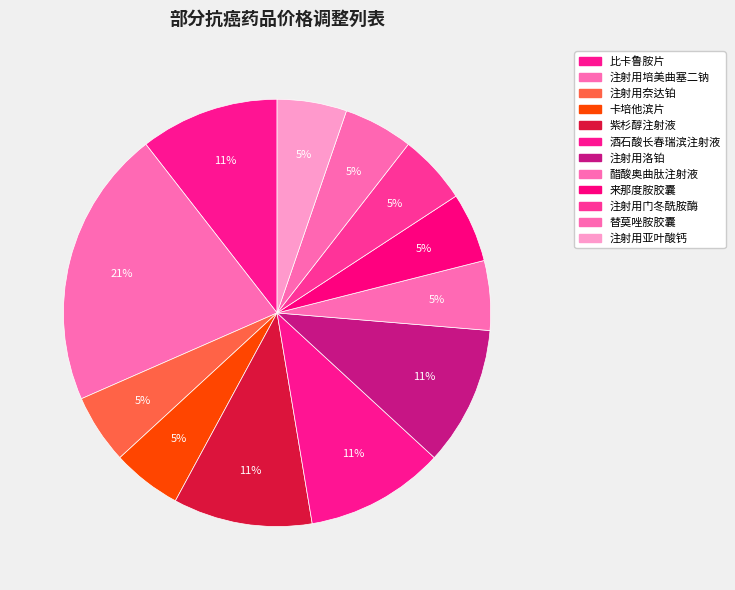

What percentage do 注射用培美曲塞二钠 and 紫杉醇注射液 together represent?

31.6%